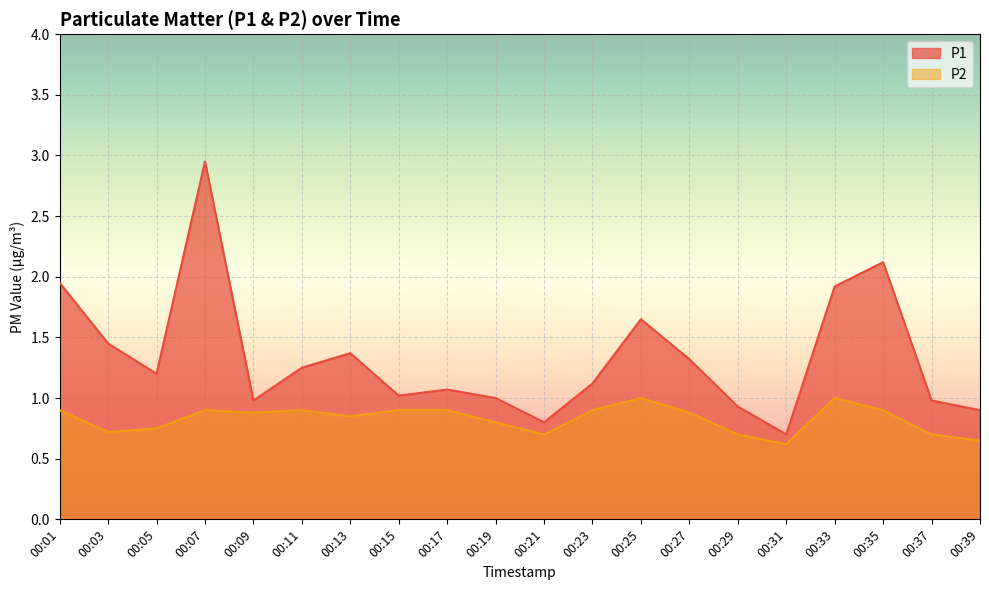

How many P2 values are between 0 and 1?

20